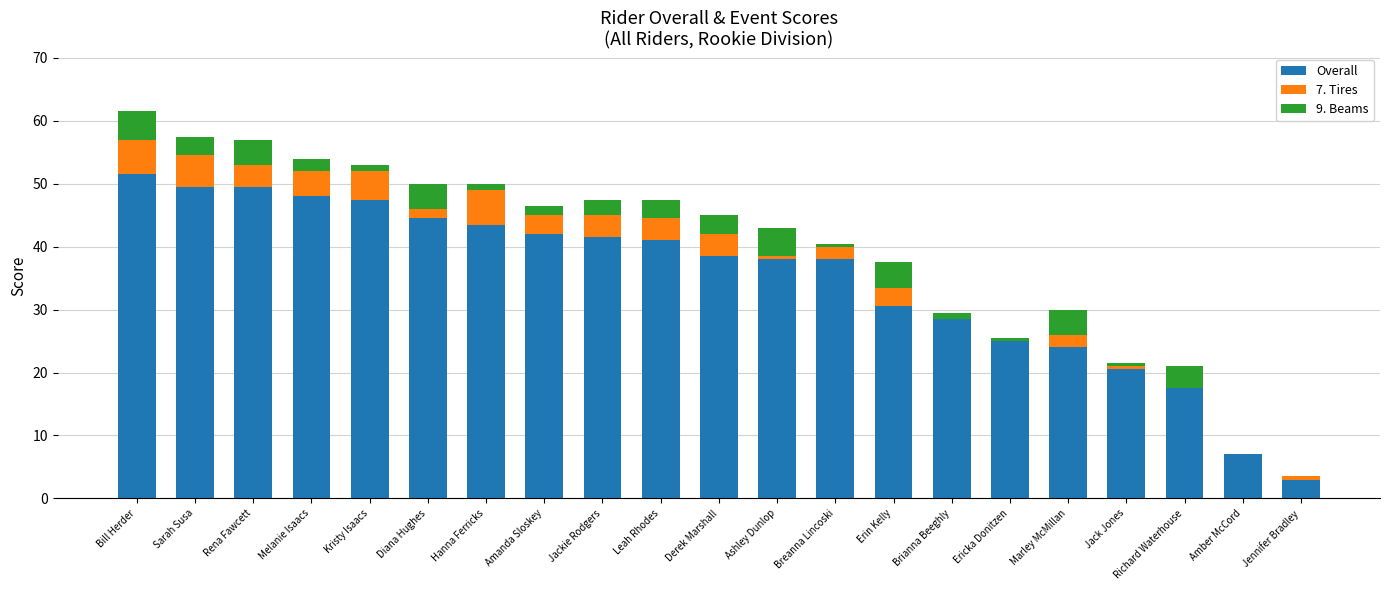

What is the total value across all series at Amanda Sloskey?

46.5